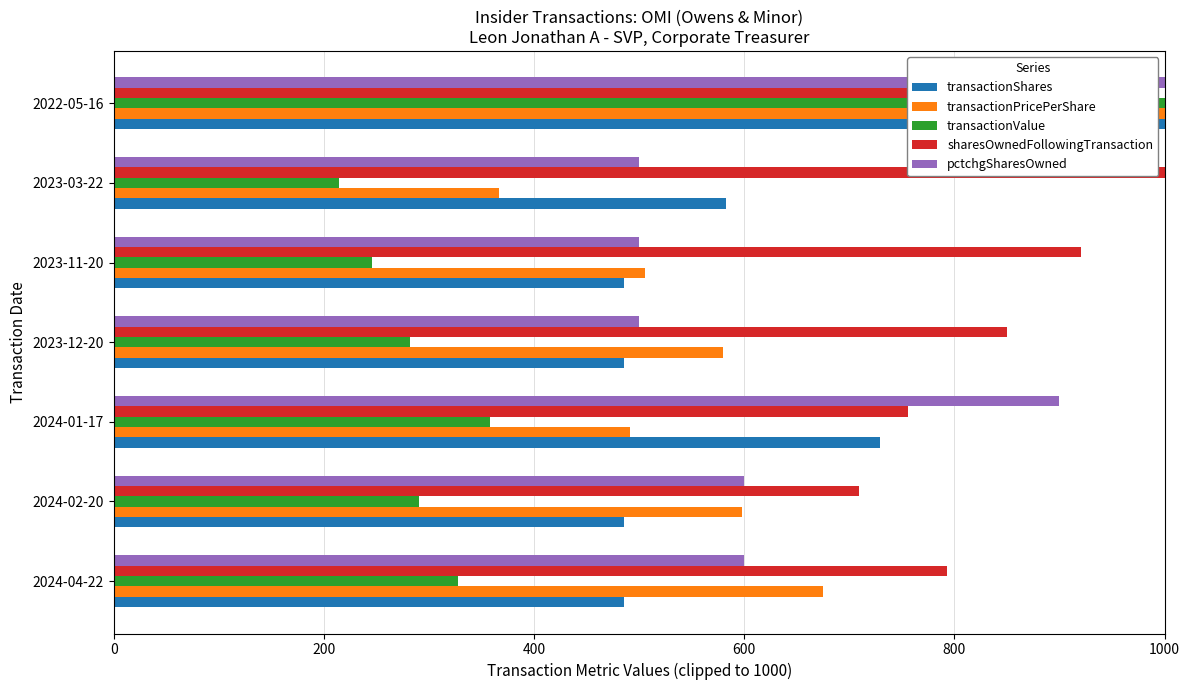

What is the difference between the maximum and minimum values in the transactionValue series?

786.1